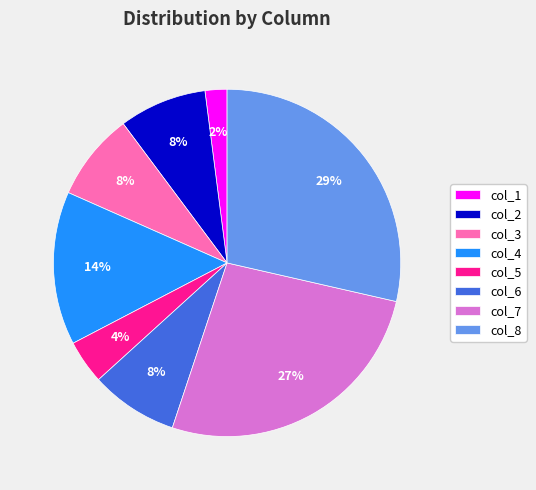

Is there a majority slice in this chart?

No